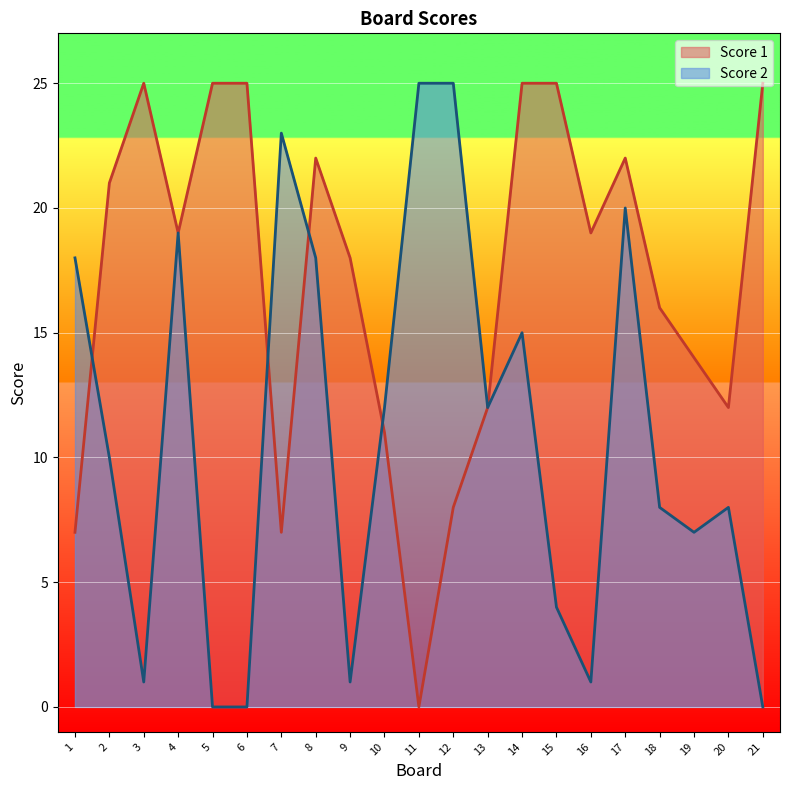

Reading left to right, extract all data points from this chart.

Score 1: 1=7	2=21	3=25	4=19	5=25	6=25	7=7	8=22	9=18	10=11	11=0	12=8	13=12	14=25	15=25	16=19	17=22	18=16	19=14	20=12	21=25
Score 2: 1=18	2=10	3=1	4=19	5=0	6=0	7=23	8=18	9=1	10=12	11=25	12=25	13=12	14=15	15=4	16=1	17=20	18=8	19=7	20=8	21=0